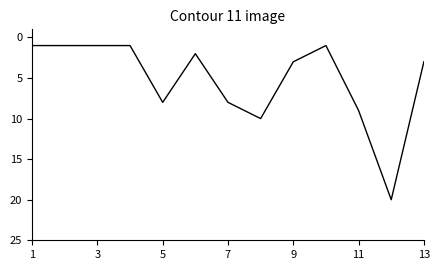

What is the difference between the maximum and minimum values?

19